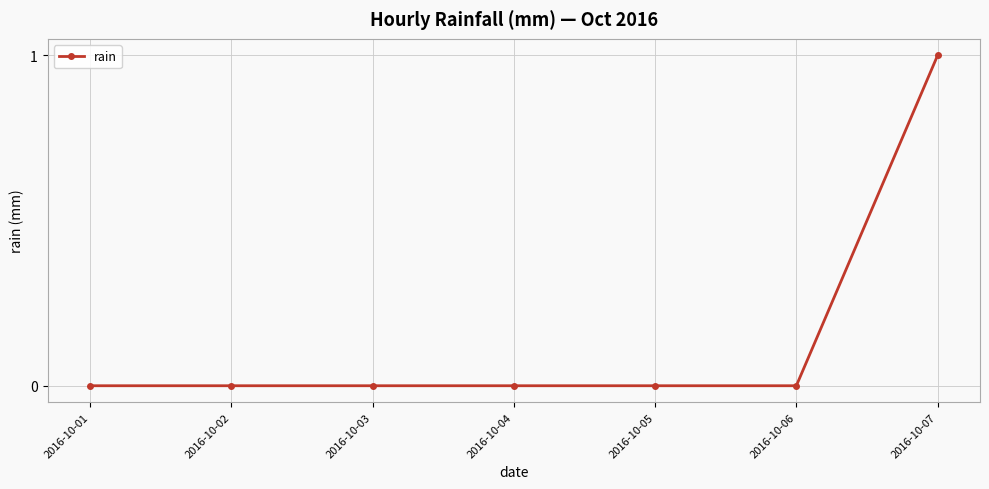

The value at 2016-10-05 is 0. True or false?

True